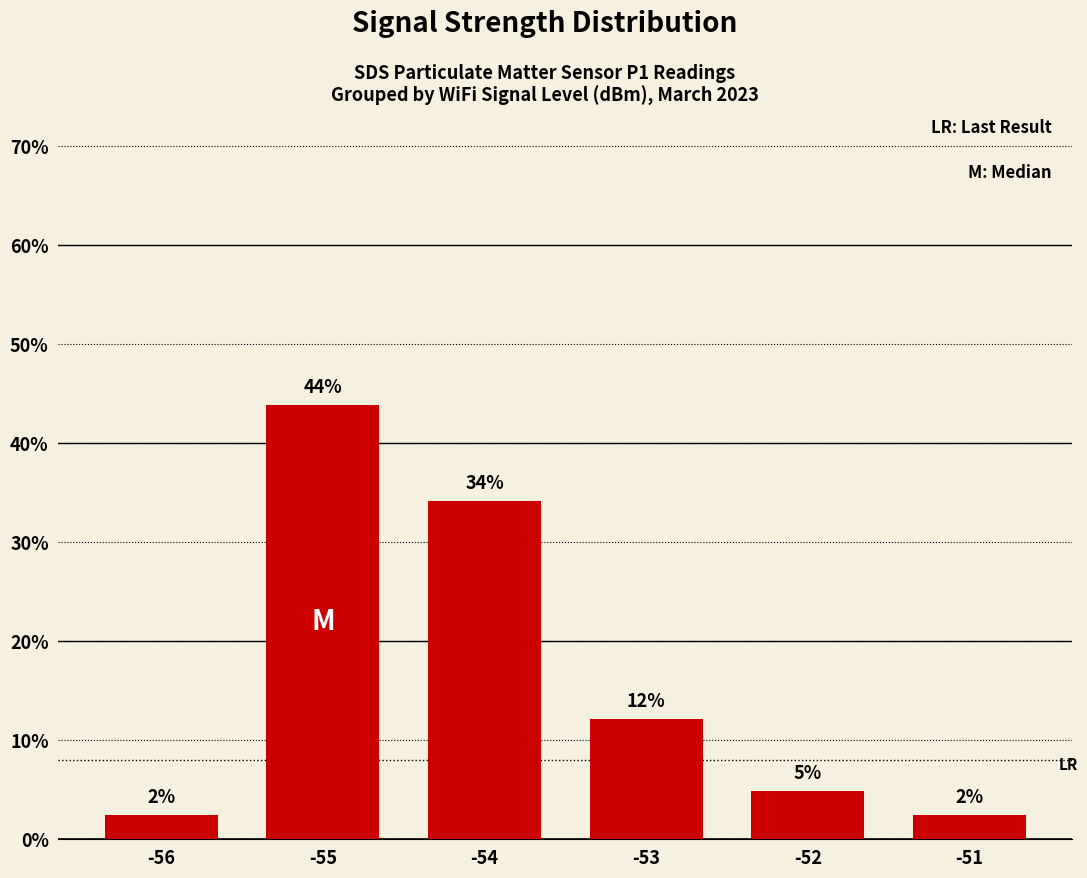

Are the bars horizontal?

No